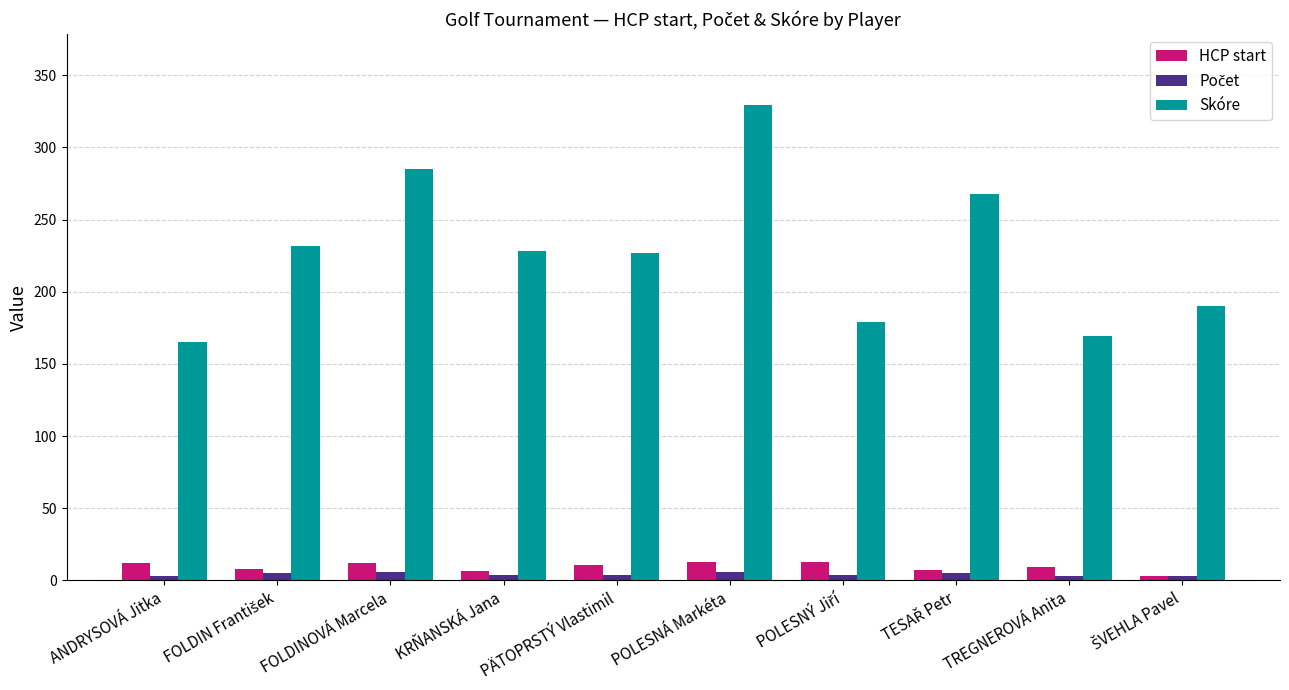

What position from the left is ANDRYSOVÁ Jitka?

1